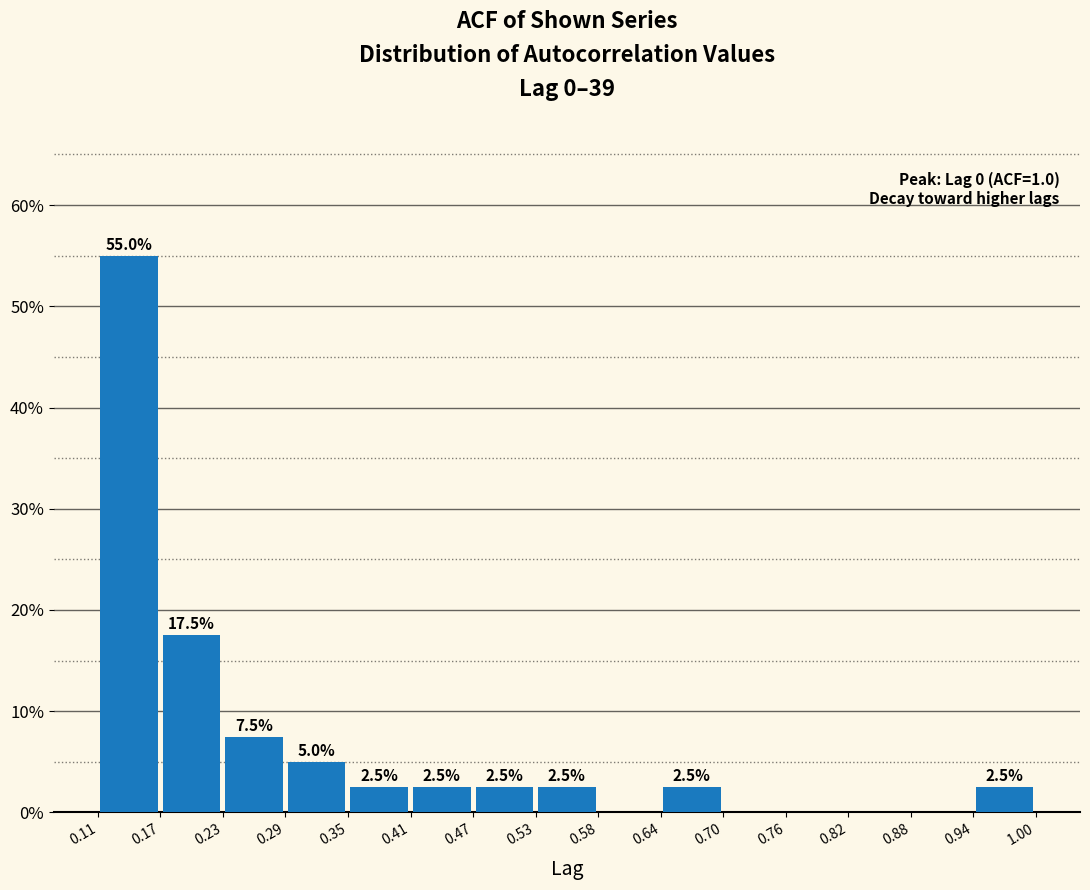

Over which range of the x-axis is the bar tallest?

0.11 to 0.17